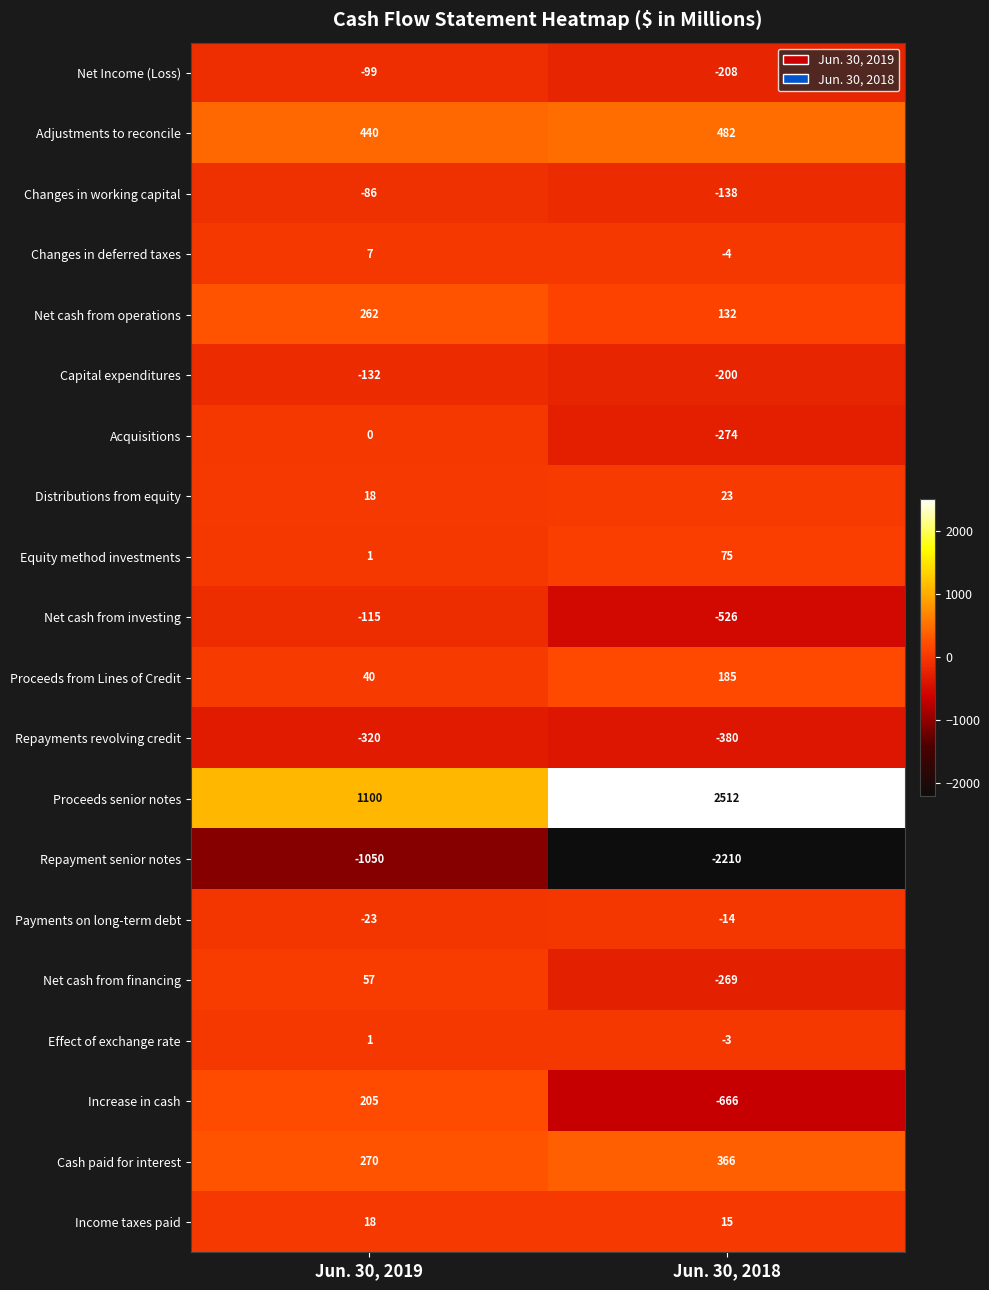

Read the Distributions from equity value at Jun. 30, 2019.

18